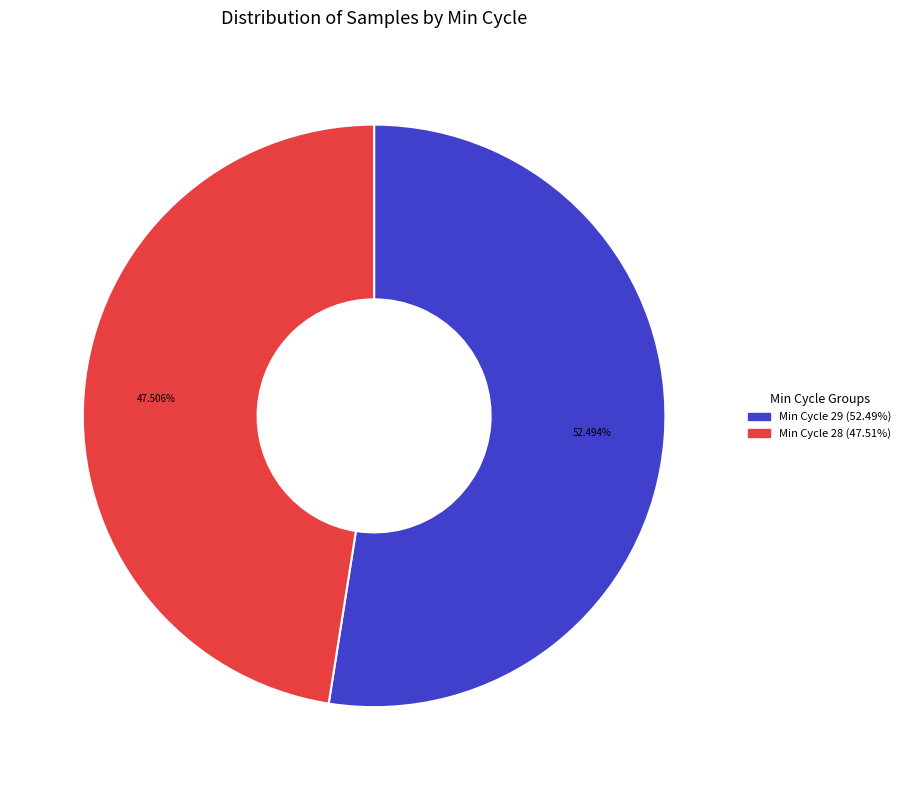

Is there any slice that represents more than half of the pie?

Yes